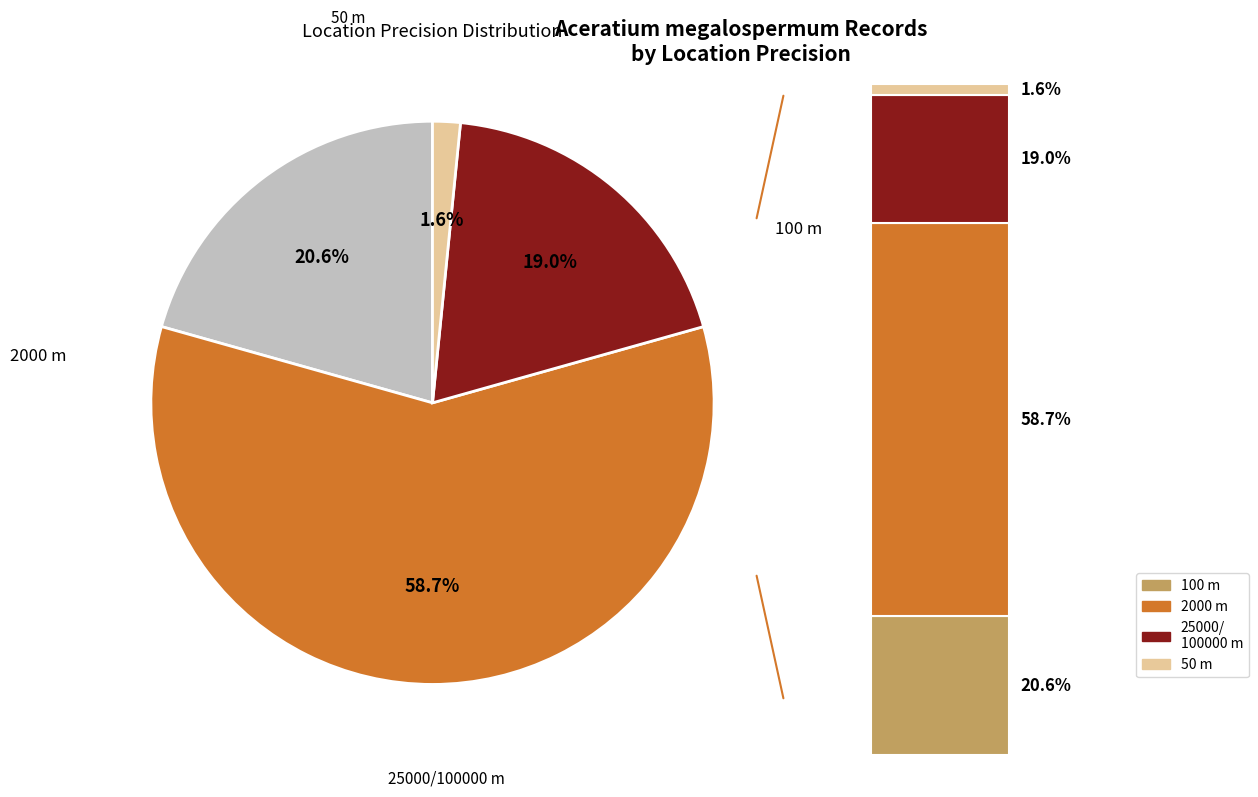

Approximately how many times larger is the value at 2000 compared to 100?

2.8